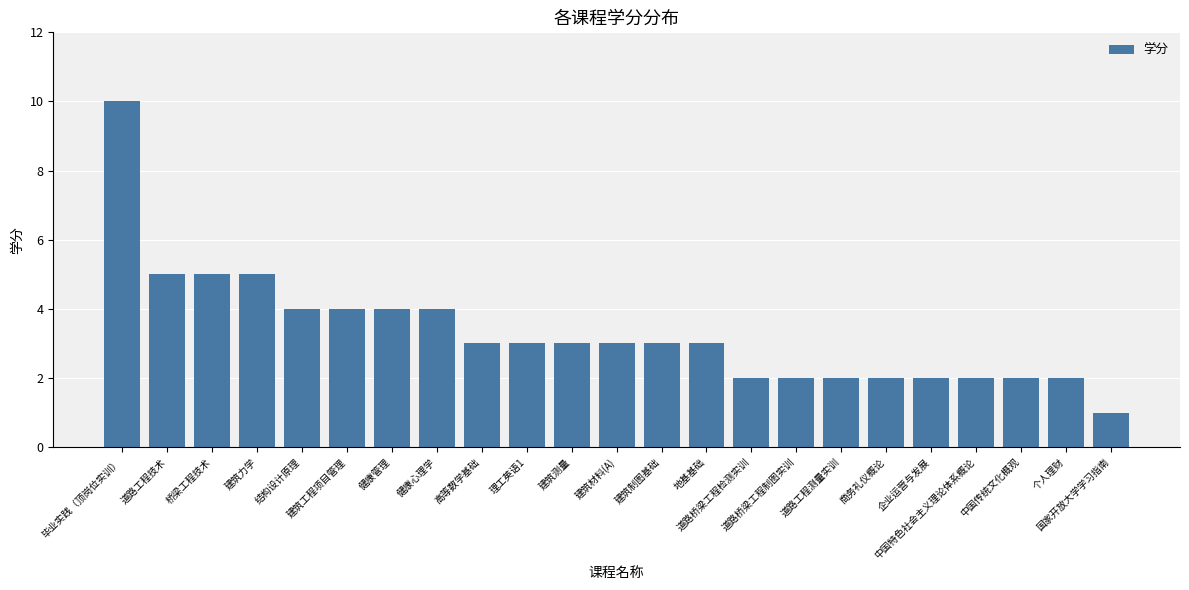

The value at 建筑测量 is 3. True or false?

True